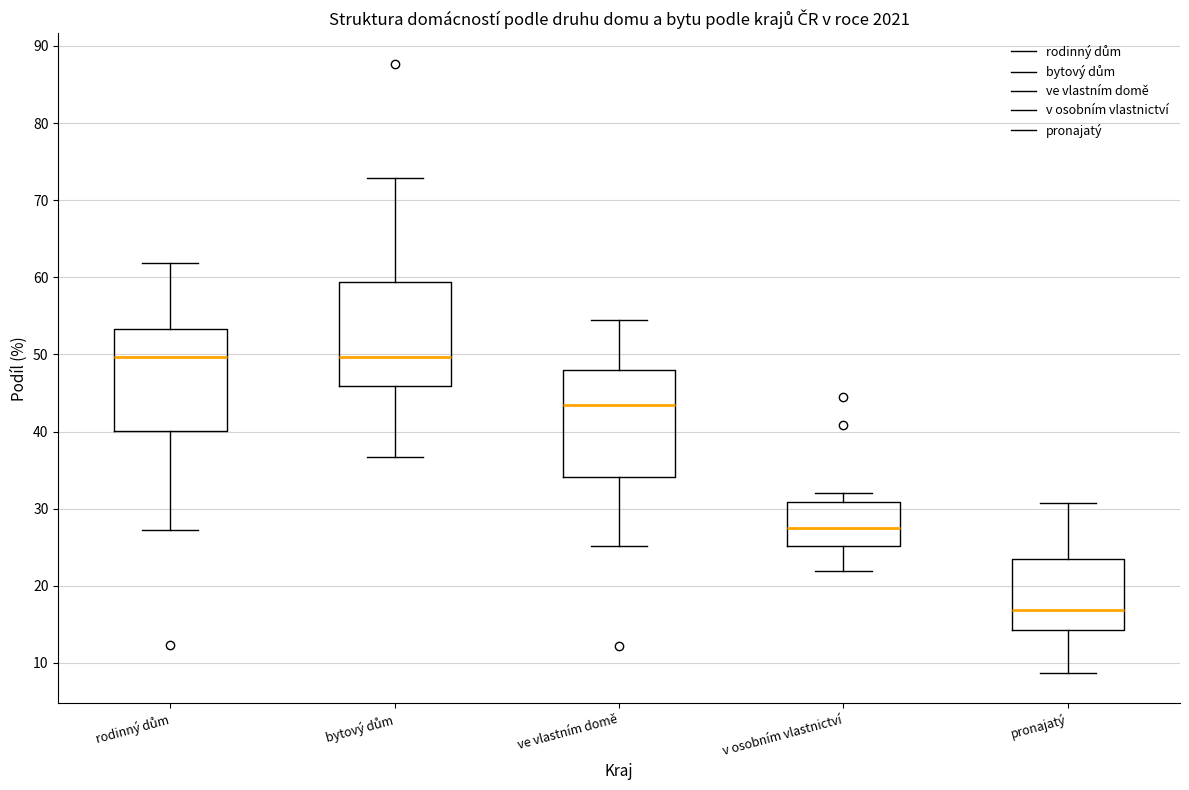

Which box's median line is the lowest?

pronajatý